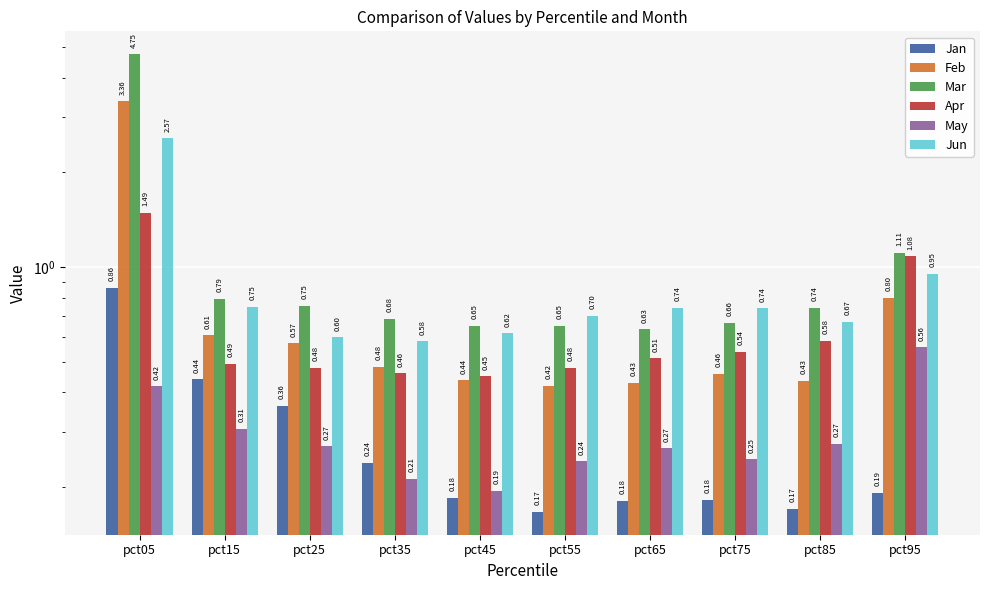

What are all the series names shown in the legend?

Jan, Feb, Mar, Apr, May, Jun